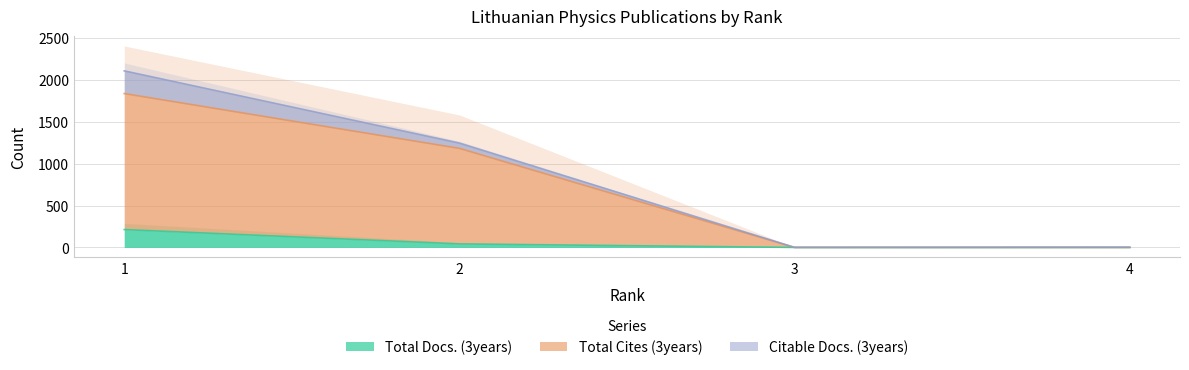

The value of Total Cites (3years) at 3 is -778. True or false?

False